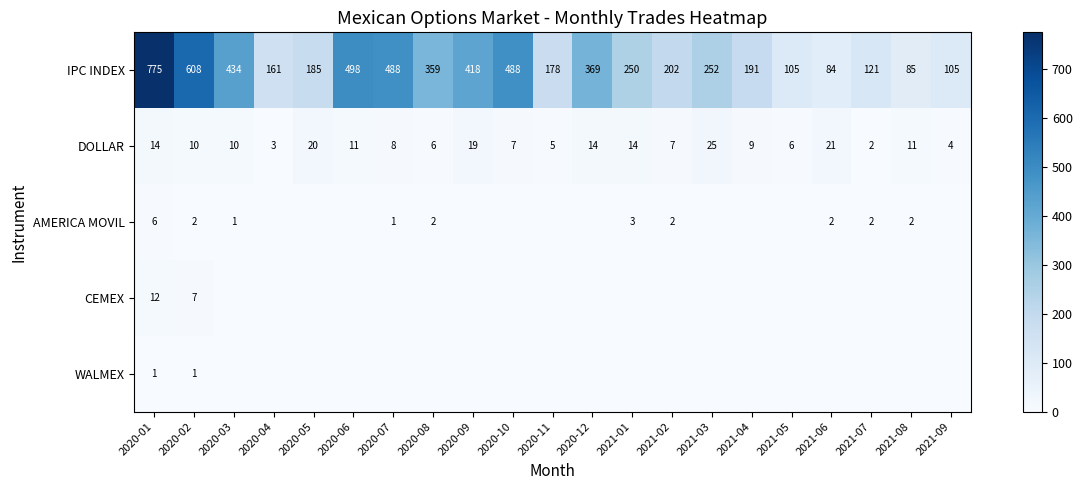

Is it true that WALMEX equals 1 at 2020-01?

True